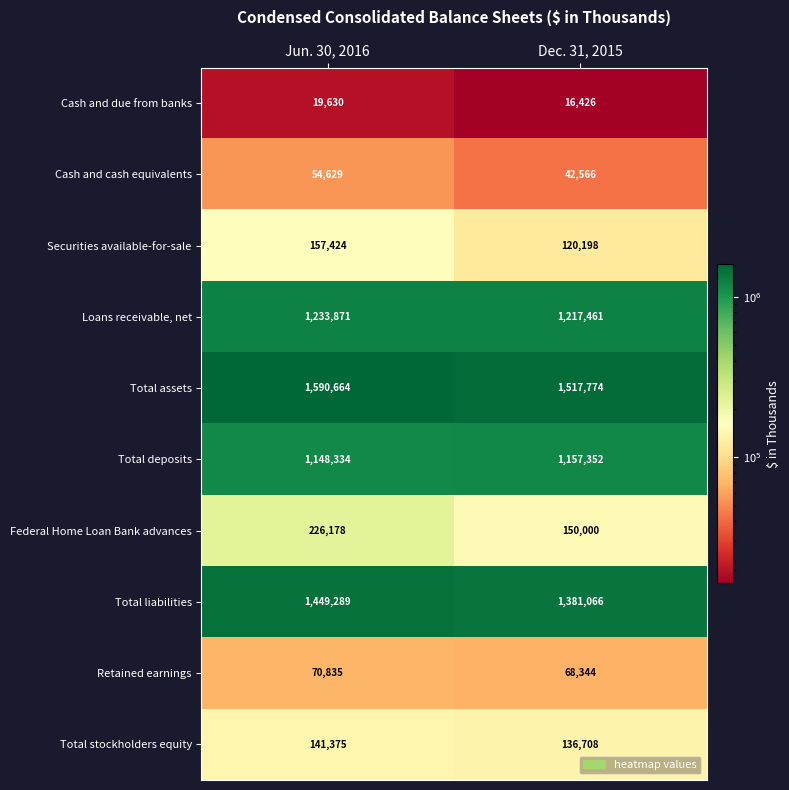

What is the total value across all series at Dec. 31, 2015?

5807895